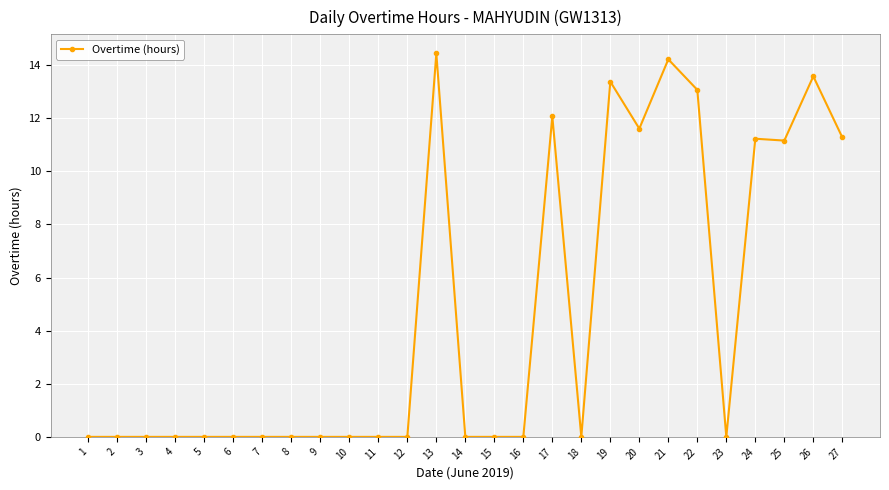

How many categories are shown in the chart?

27